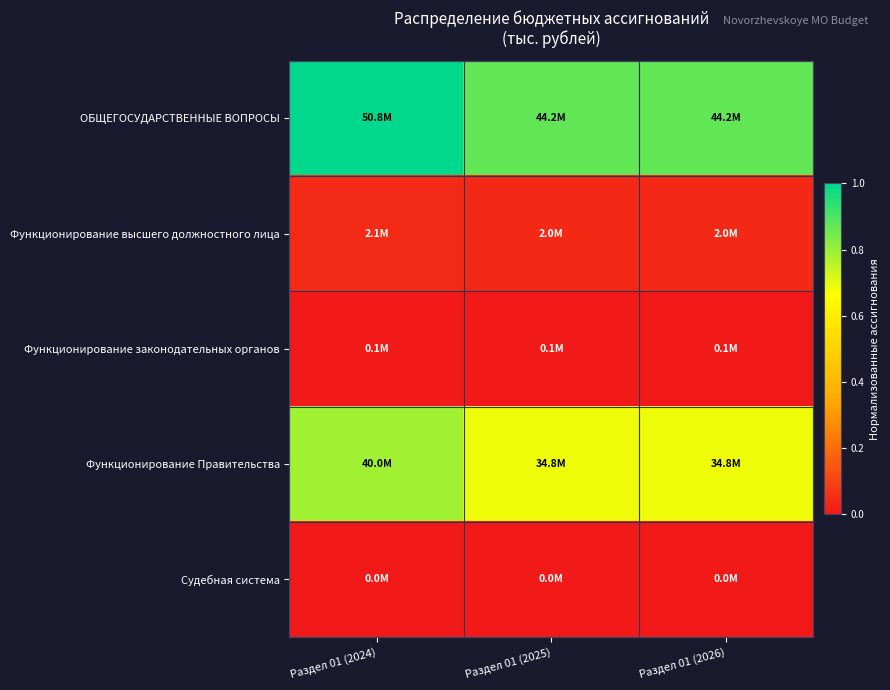

Which label corresponds to the smallest value in the chart?

Раздел 01 (2024)